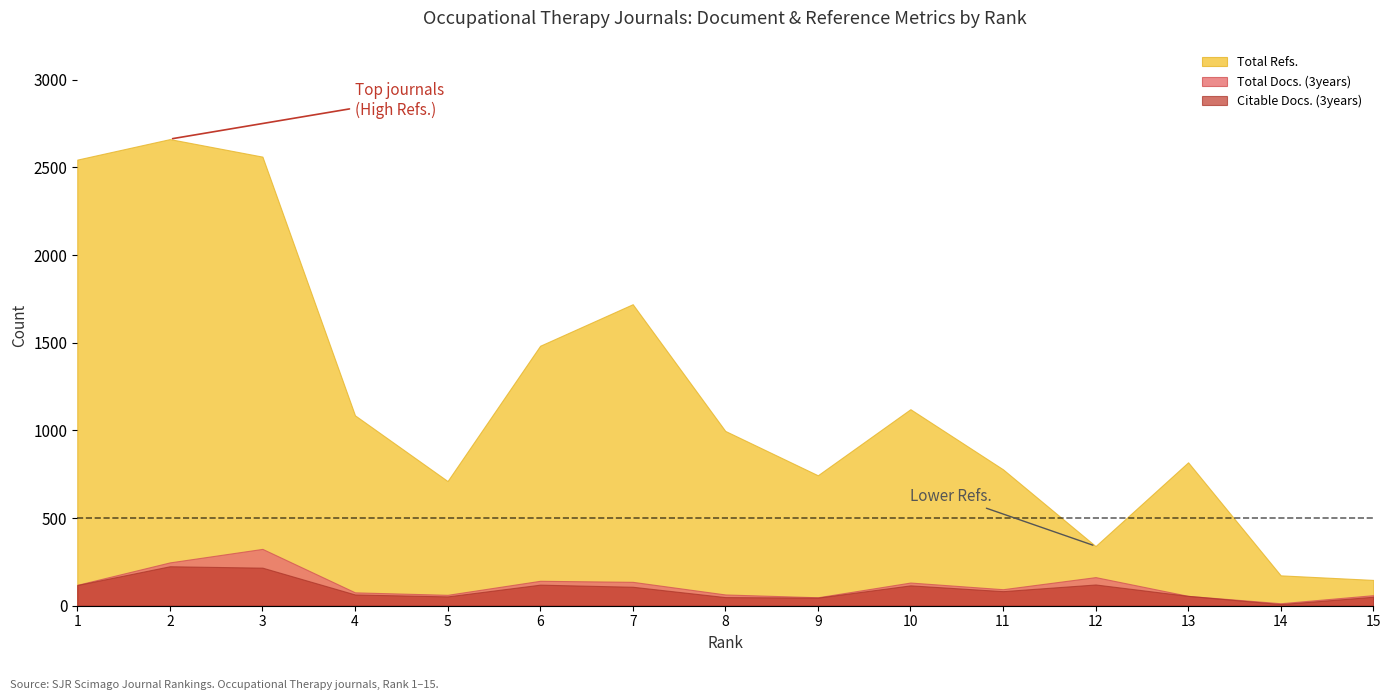

At 15, list the series in order from smallest to largest.

Citable Docs. (3years), Total Docs. (3years), Total Refs.